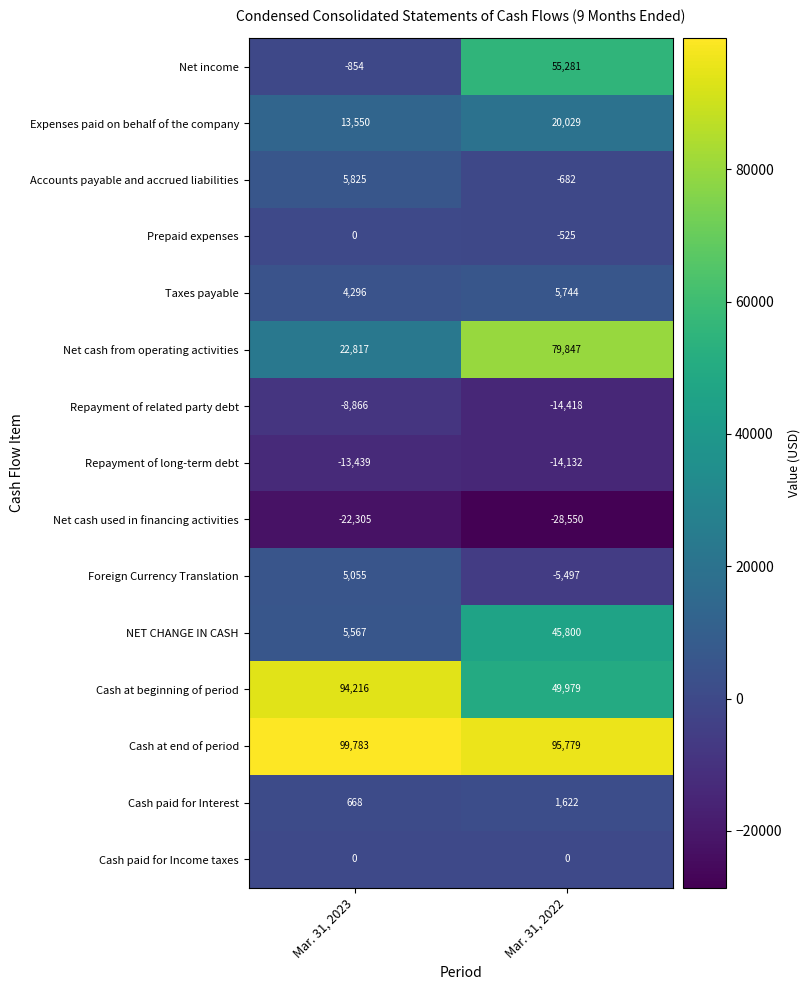

Where is NET CHANGE IN CASH nearest to the value 25683?

Mar. 31, 2023